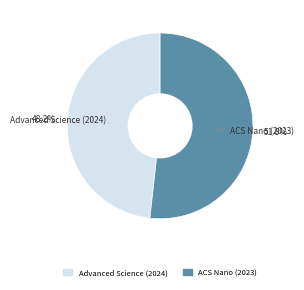

How many segments does this pie chart have?

2